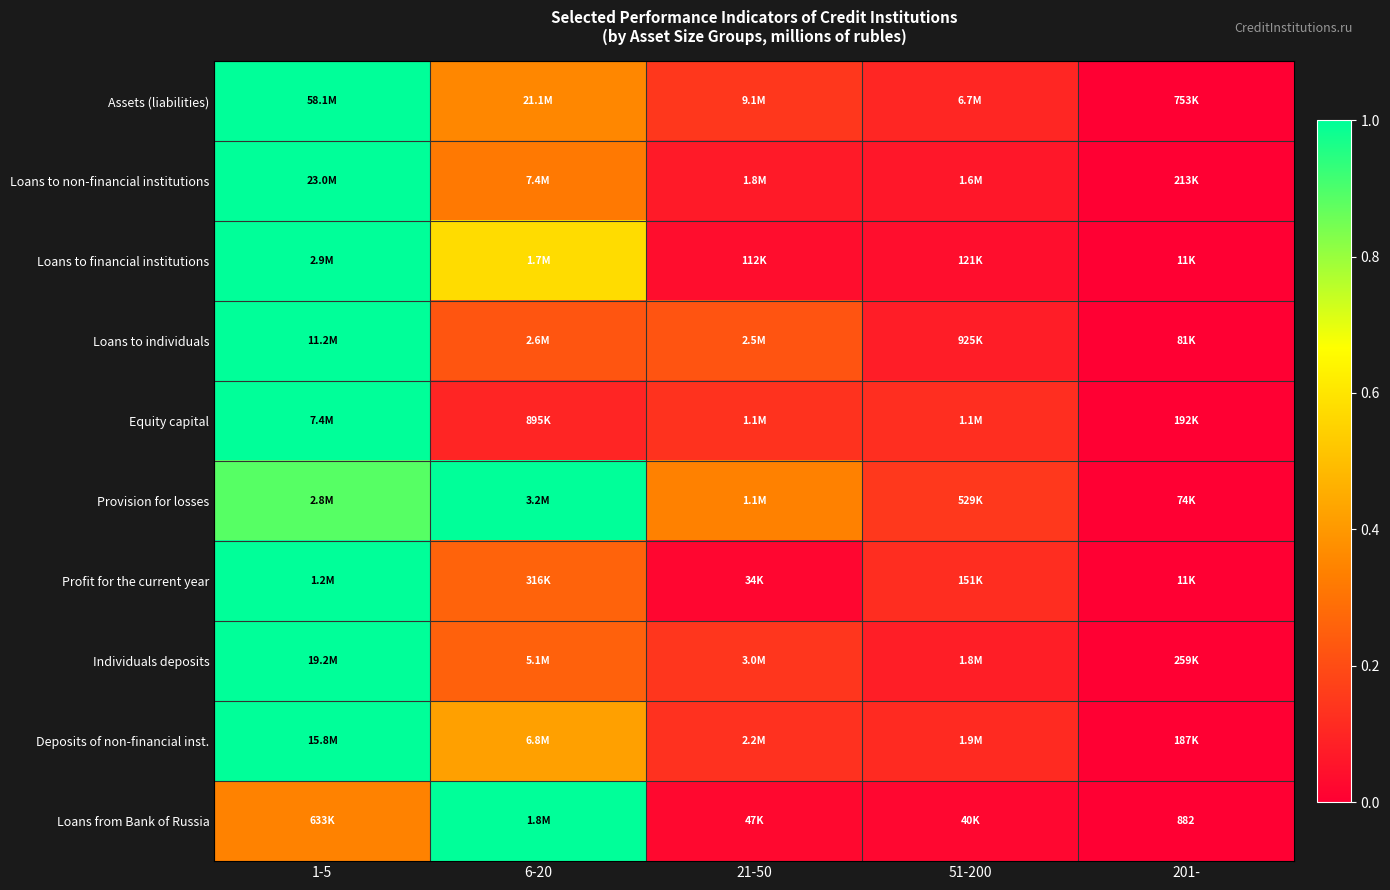

Count the Provision for losses values in the range 0 to 1.

5